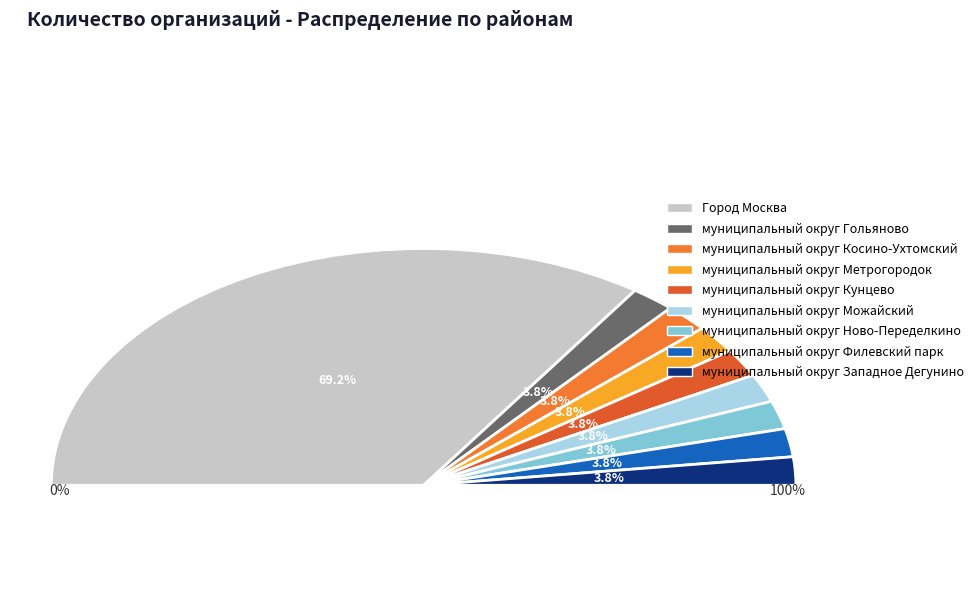

Is it true that муниципальный округ Можайский is 1% of the pie?

False